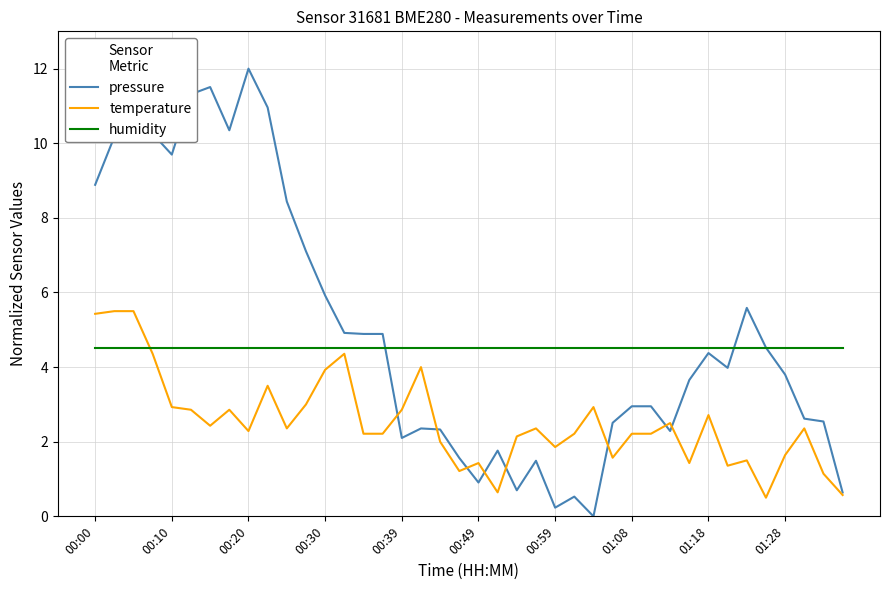

Which series has the widest spread of values?

pressure